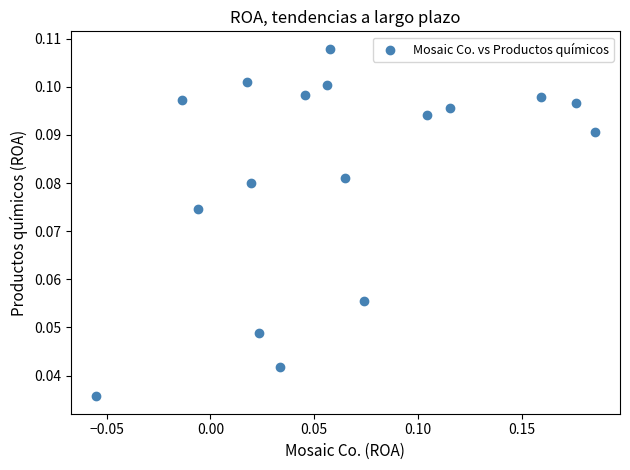

Count the number of points in this scatter plot.

17